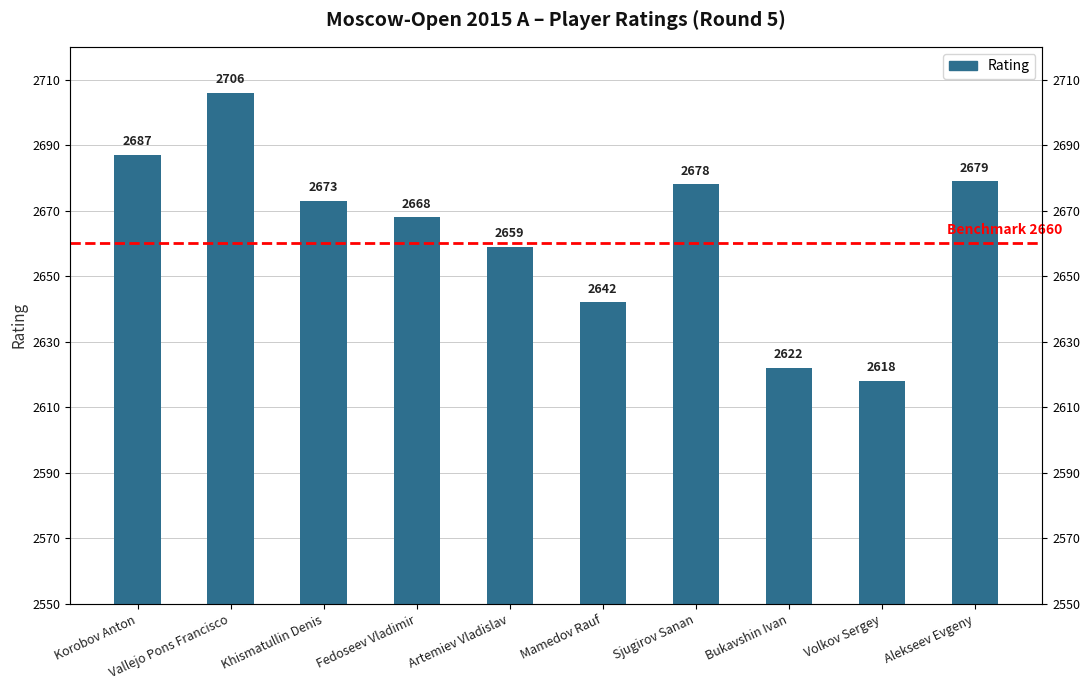

What is the label of the 3rd bar from the right?

Bukavshin Ivan